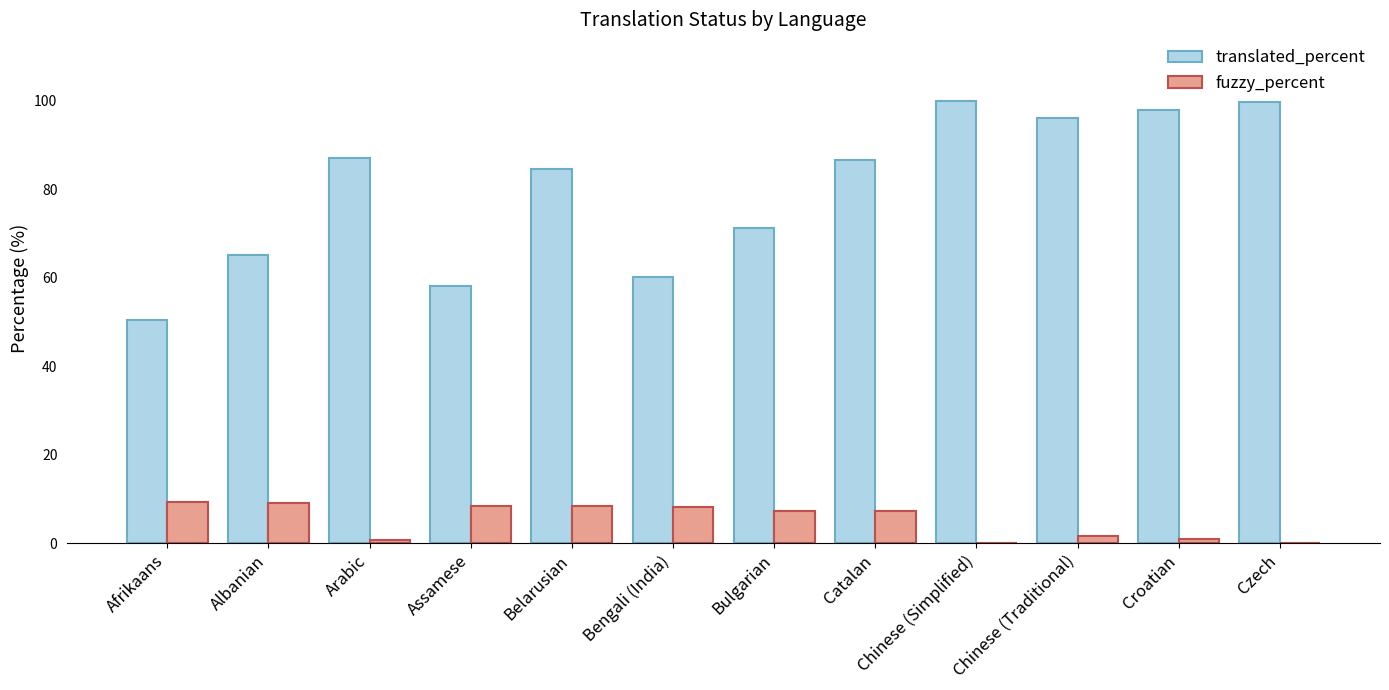

Where does the translated_percent series first go above 86?

Arabic